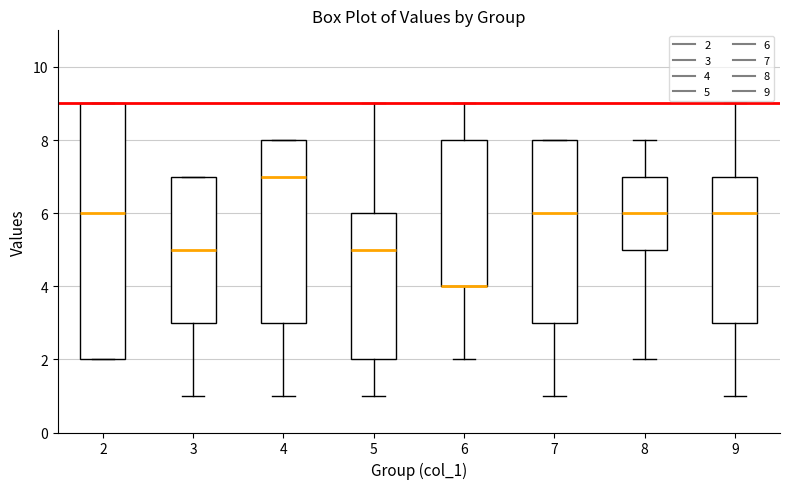

Comparing the boxes themselves (not the whiskers), which one is the tallest?

2